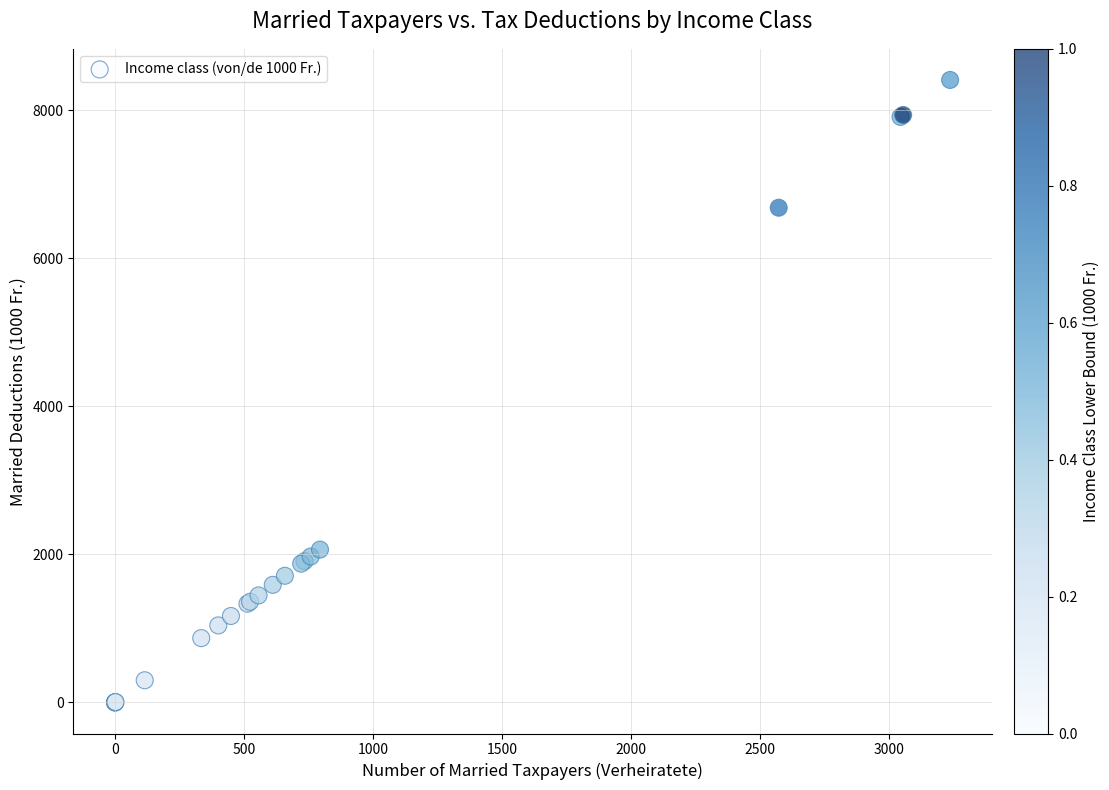

What Y value in the scatter plot is closest to 4205?

2064.4